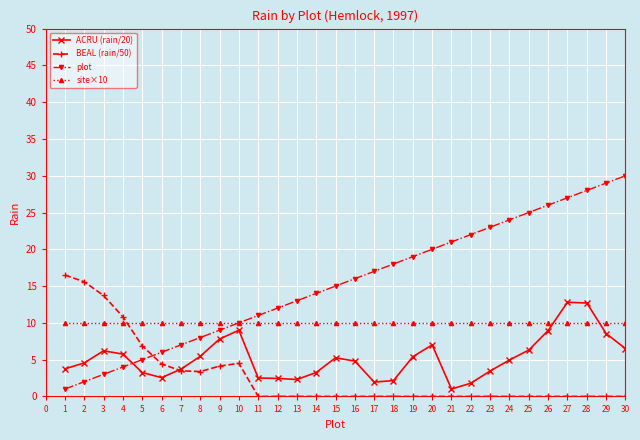

What is the approximate value of site×10 at 4?

10.0